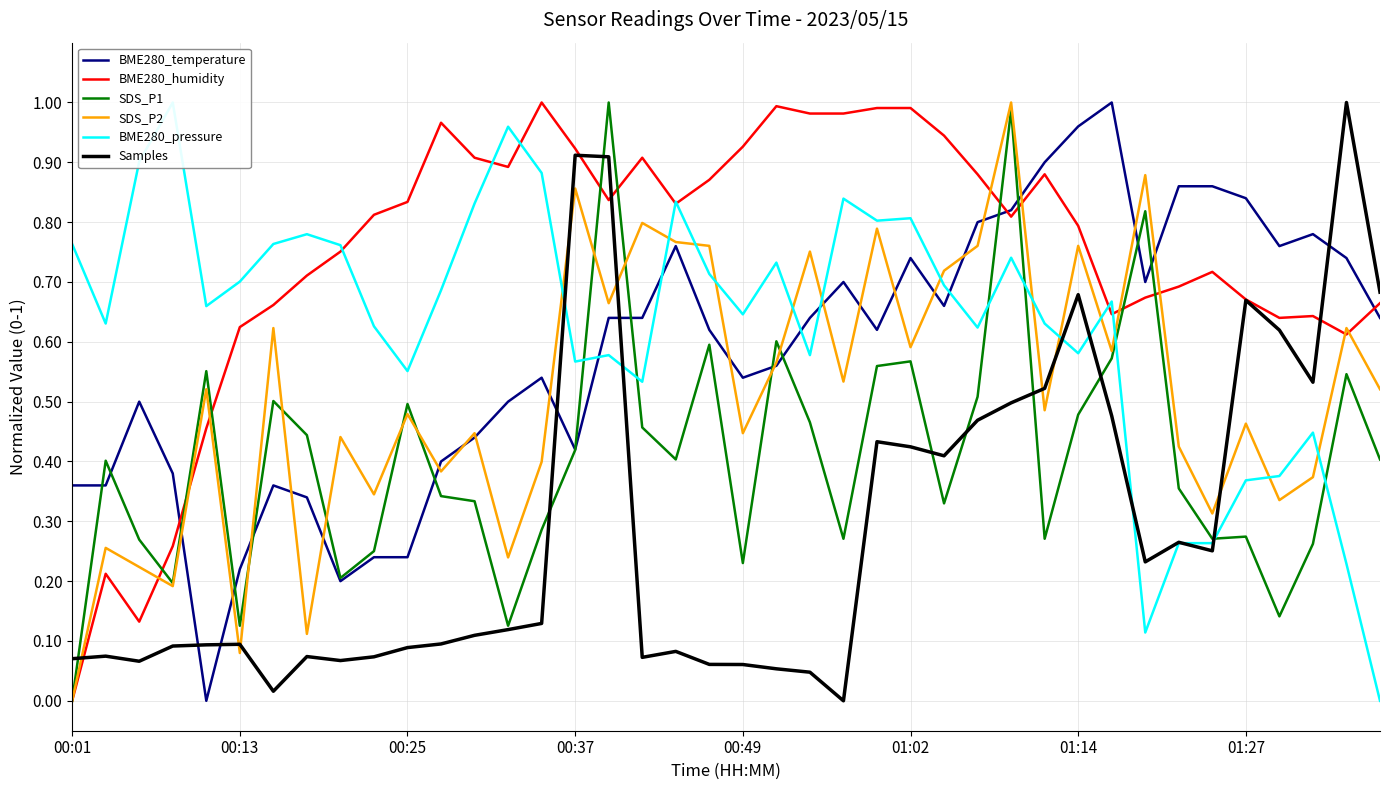

Does the chart display data point markers on the line(s)?

No